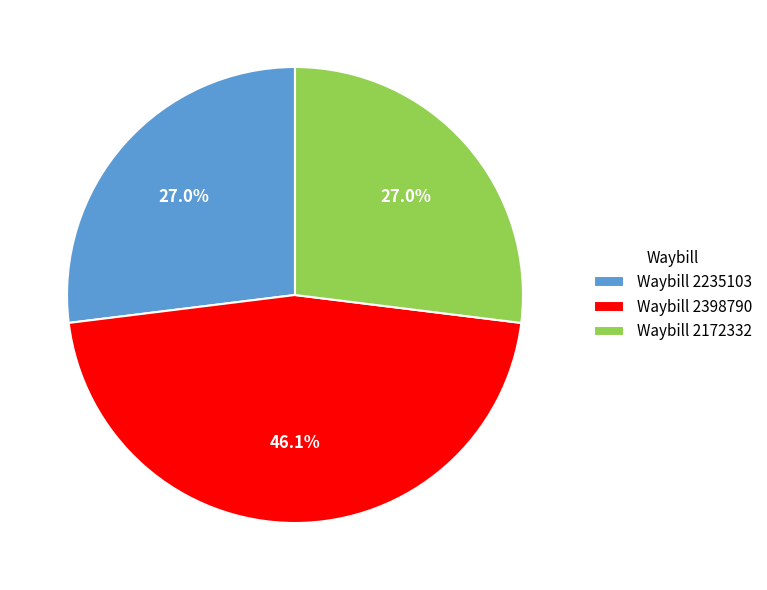

Which has a higher value, Waybill 2398790 or Waybill 2235103?

Waybill 2398790